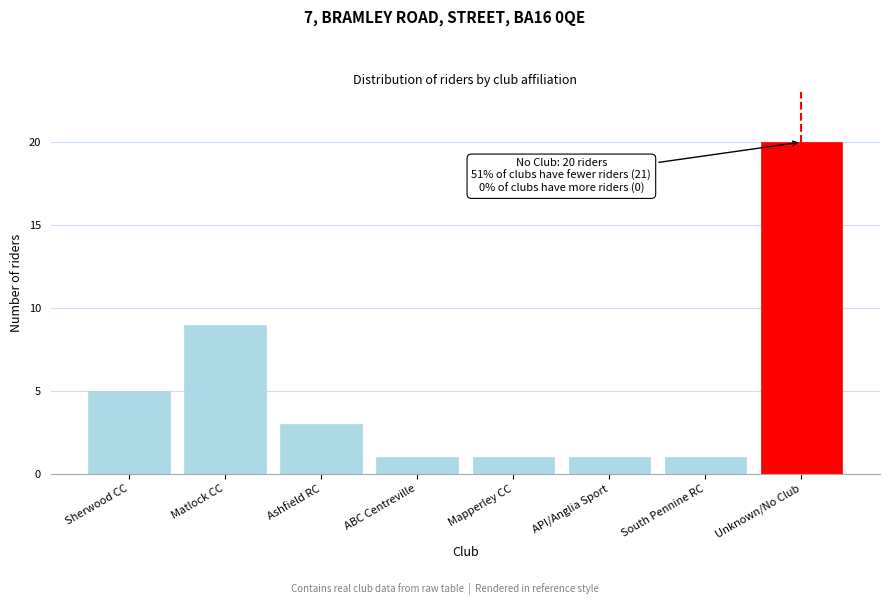

Reading left to right, extract all data points from this chart.

Sherwood CC=5	Matlock CC=9	Ashfield RC=3	ABC Centreville=1	Mapperley CC=1	API/Anglia Sport=1	South Pennine RC=1	Unknown/No Club=20